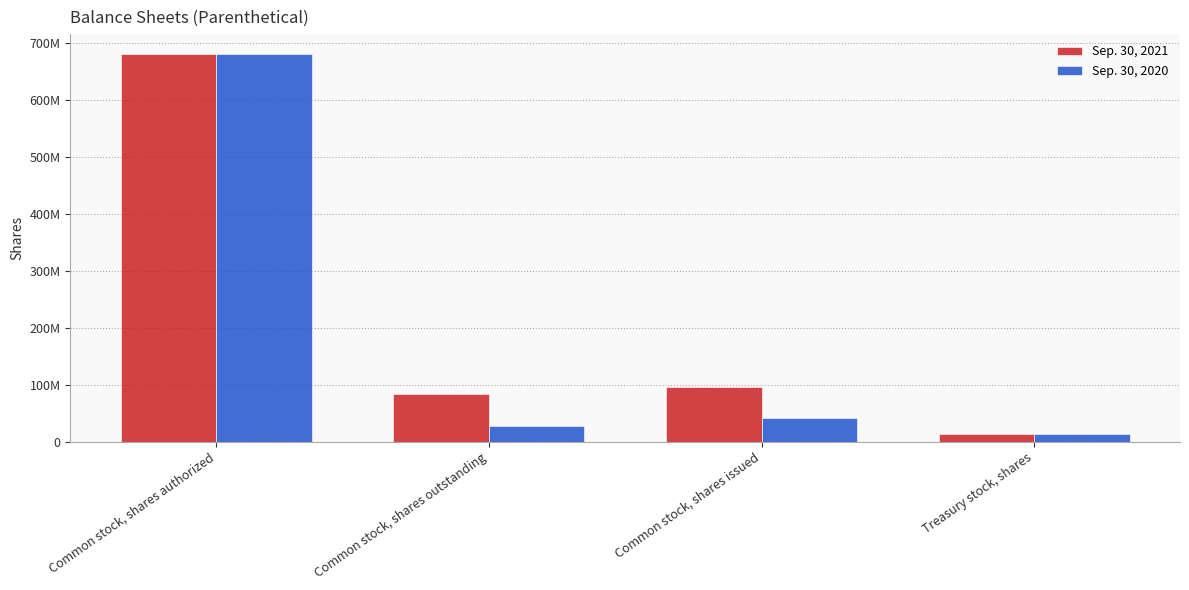

What are all the series names shown in the legend?

Sep. 30, 2021, Sep. 30, 2020